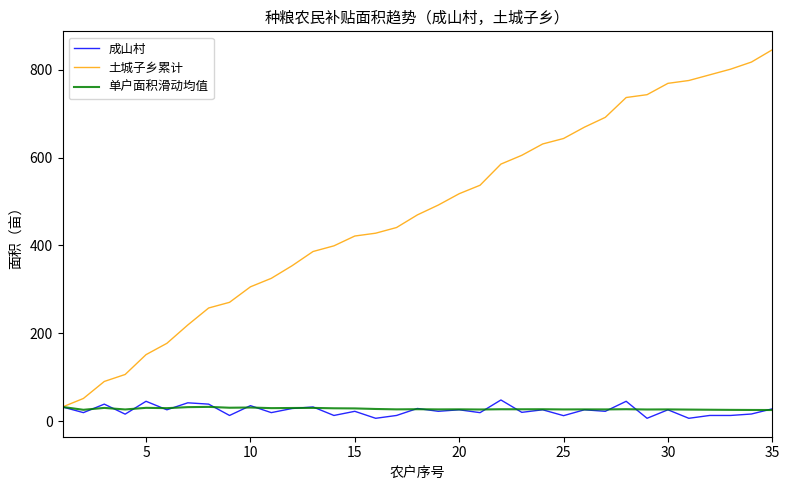

What is the minimum value for 成山村?

6.5